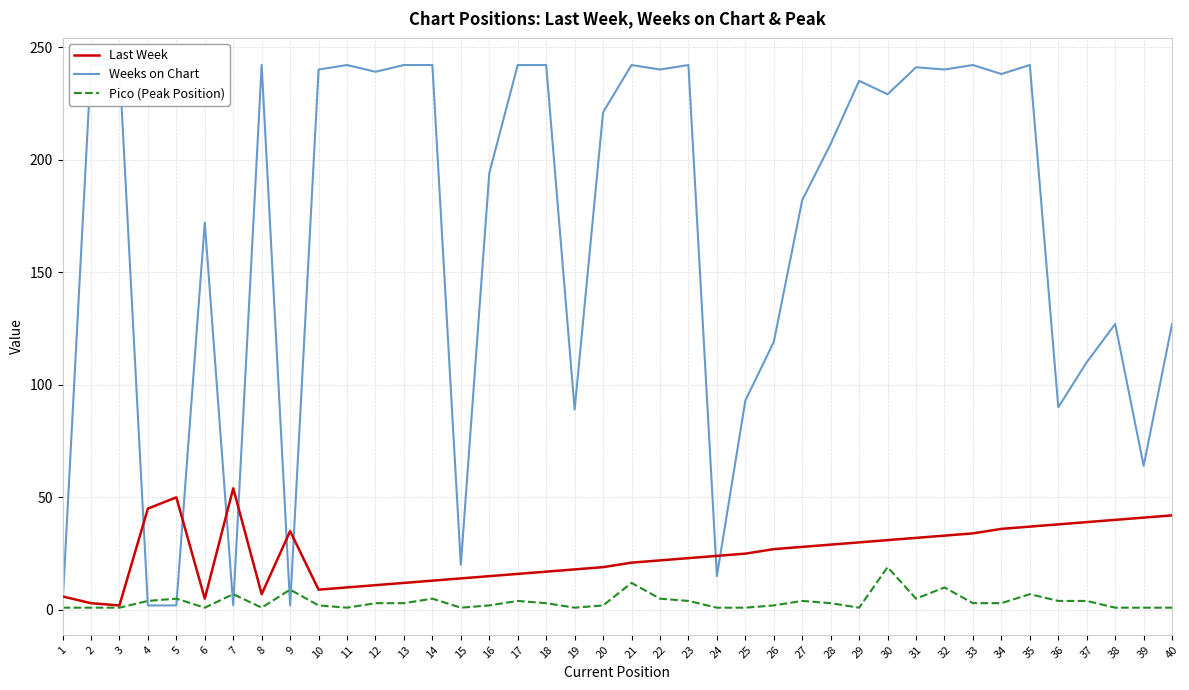

What is the average value of the Weeks on Chart series?

166